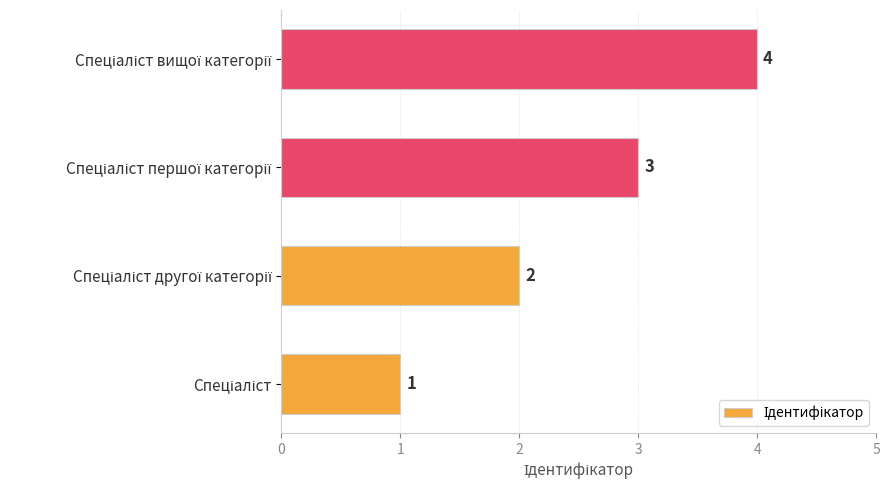

What is the sum of all values?

10